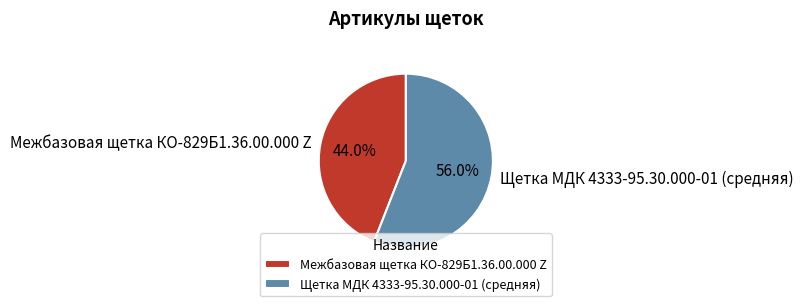

Does any single category account for the majority?

Yes